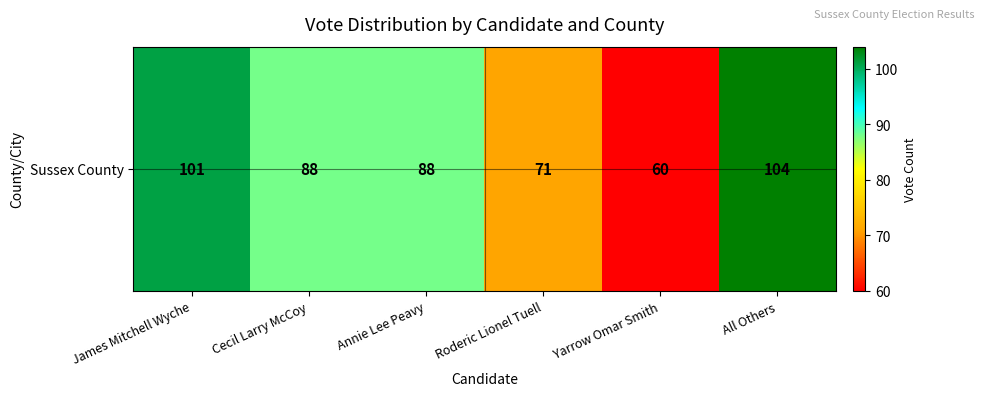

How many data points does each series have?

6